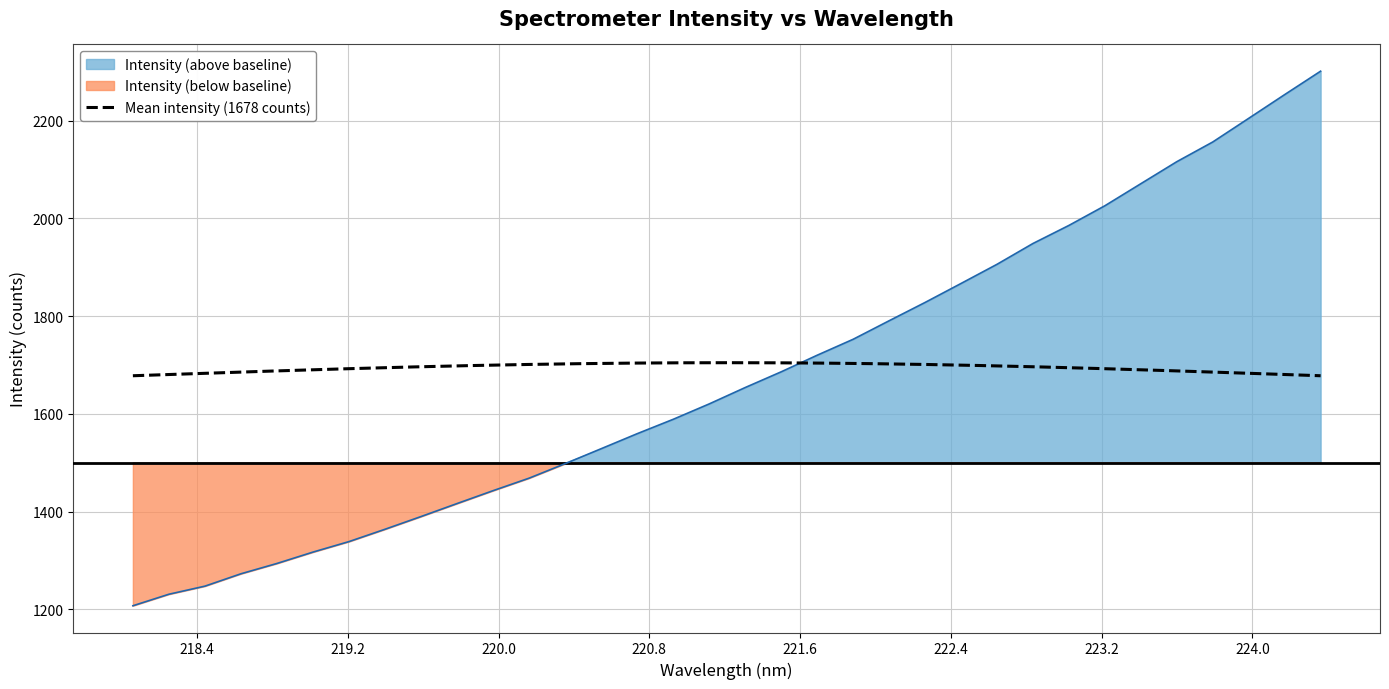

At which label does the data first exceed 1653?

221.3083